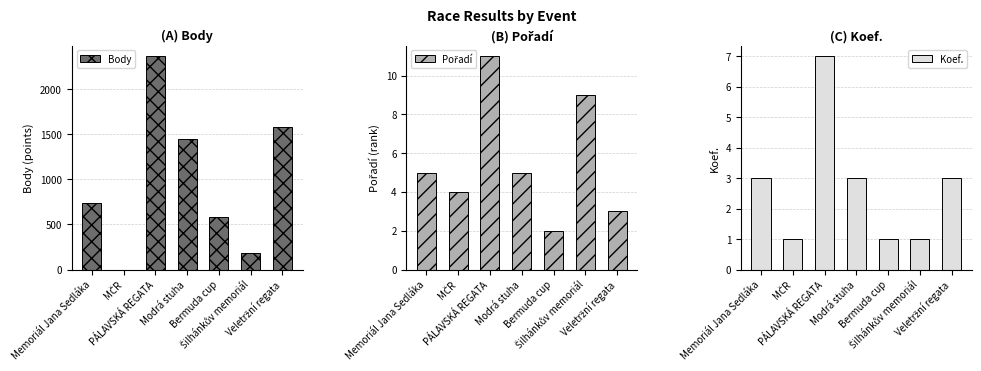

Where does the Pořadí series first go above 5?

PÁLAVSKÁ REGATA